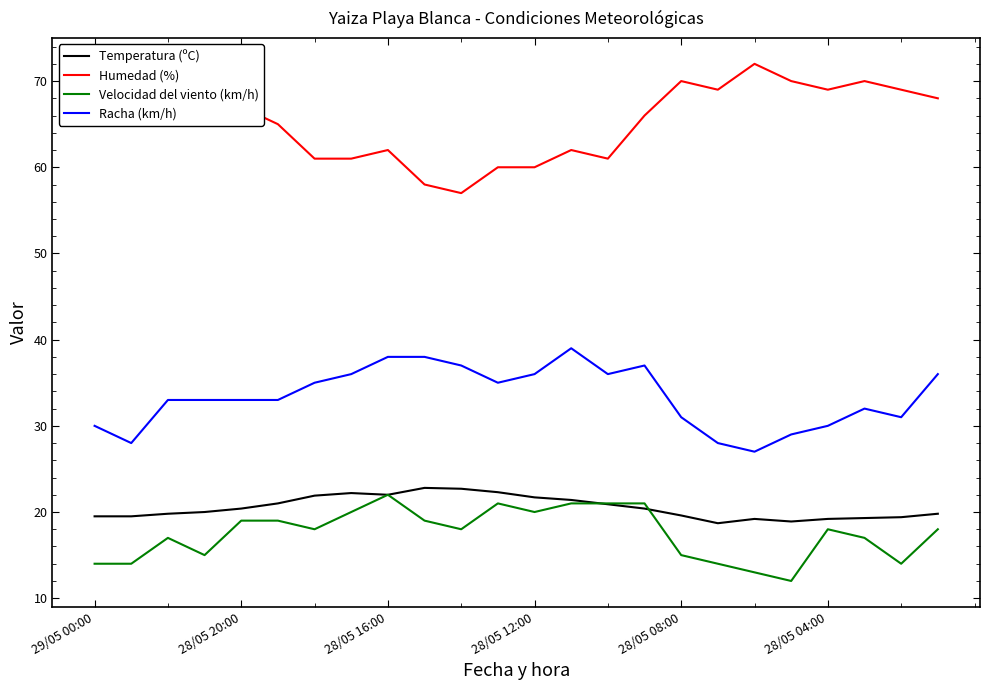

In Temperatura (ºC), how many points are higher than both neighbors (excluding endpoints)?

3